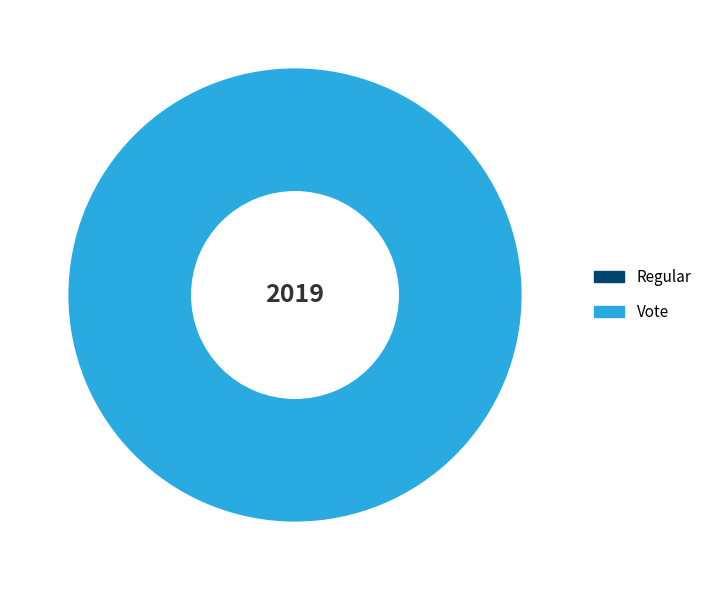

Does Vote account for over 50% of the chart?

Yes